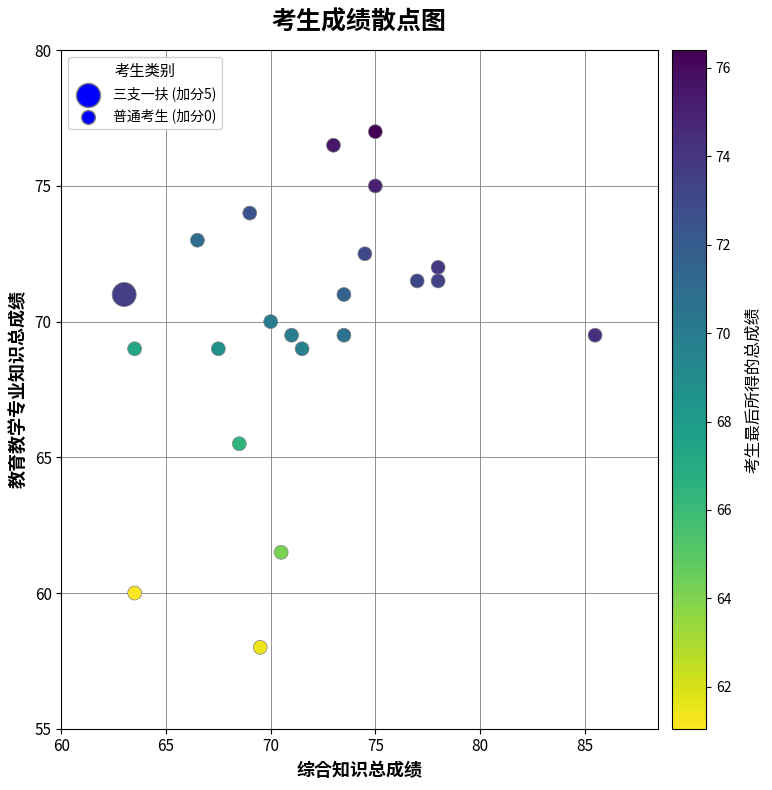

What is the range of X values (max minus min)?

22.5